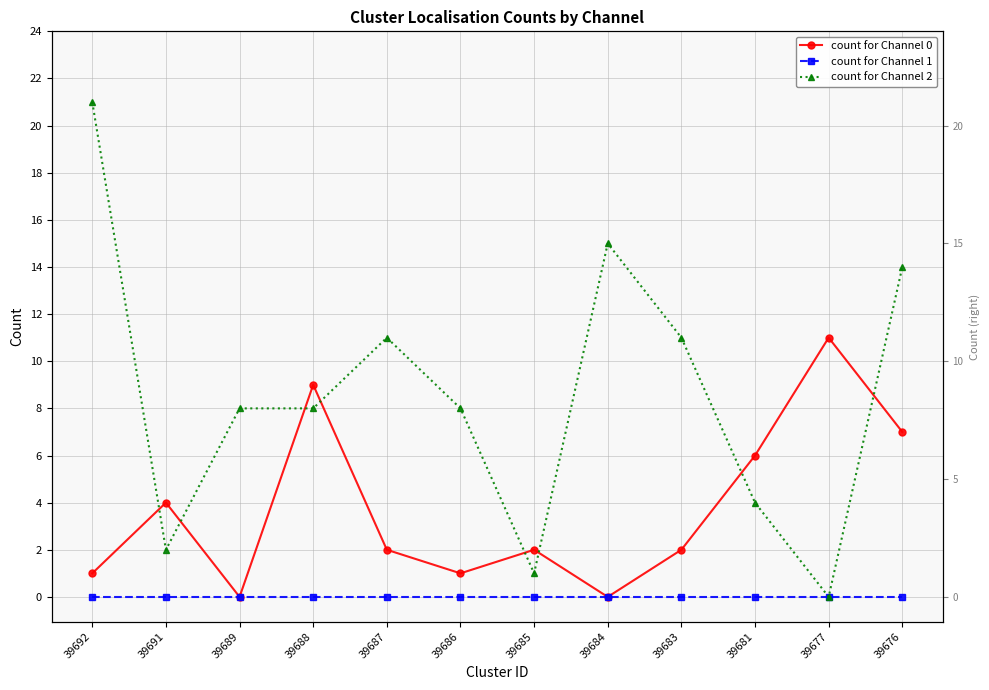

At 39685, list the series in order from largest to smallest.

count for Channel 0, count for Channel 2, count for Channel 1